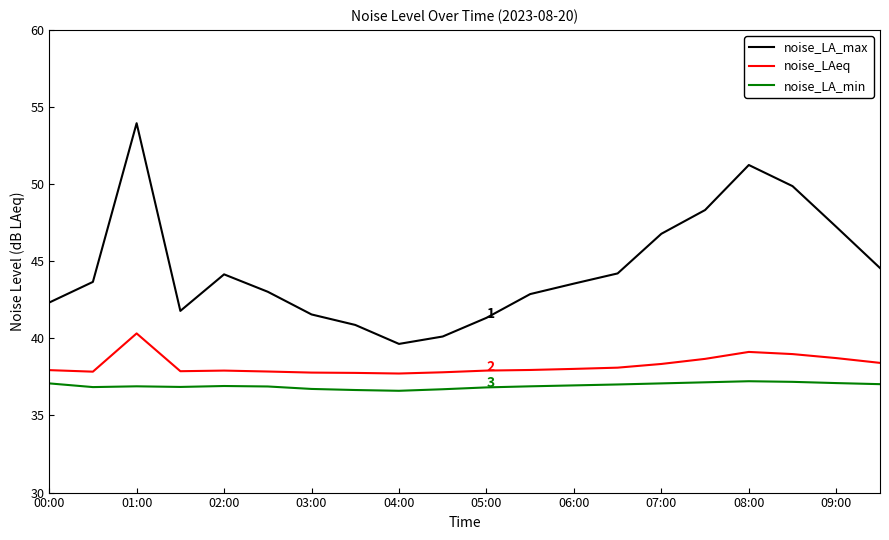

At how many categories does at least one series exceed 46?

6